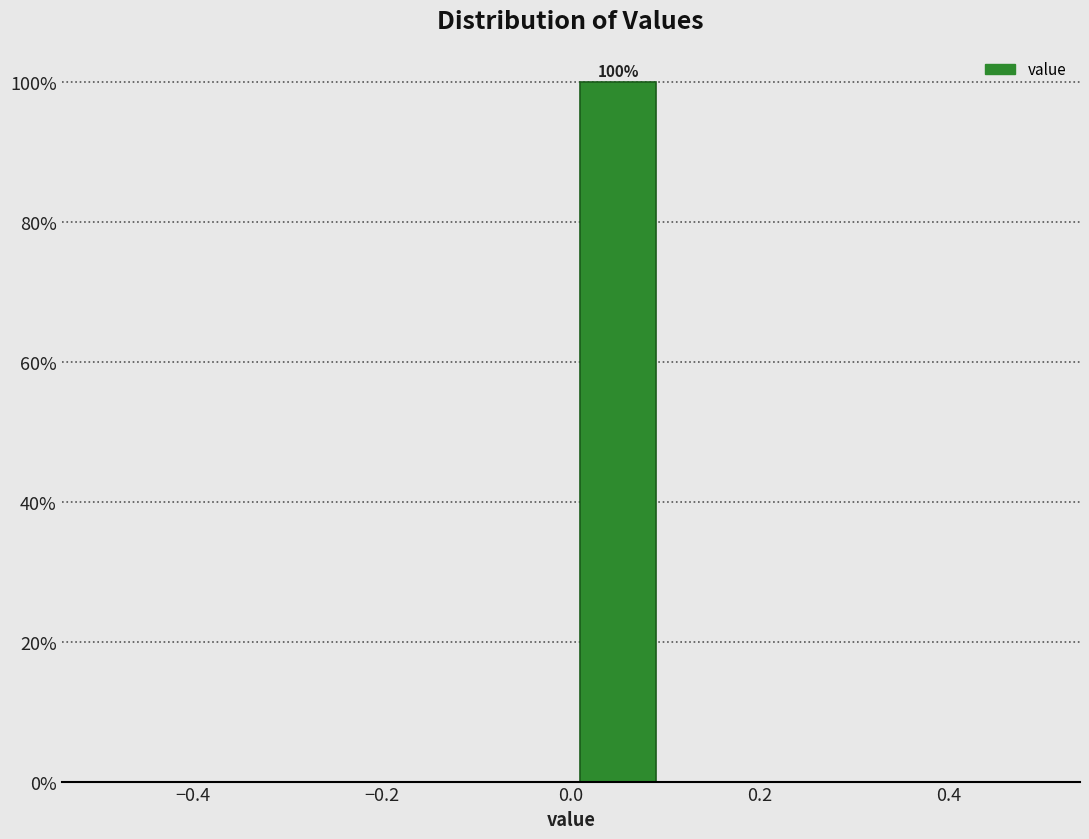

Which range on the x-axis has the tallest bar?

0.0 to 0.1